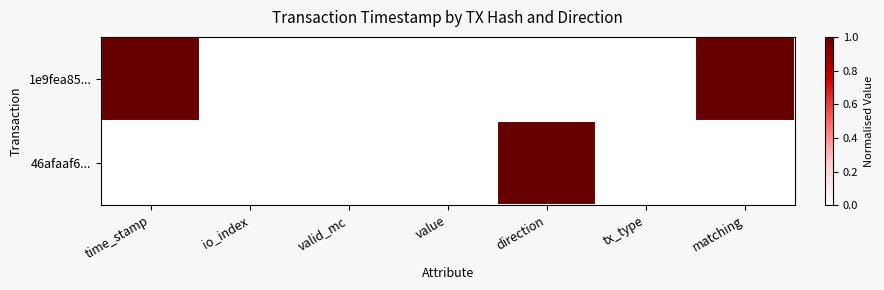

List the series in order of their overall mean, lowest first.

46afaaf6..., 1e9fea85...